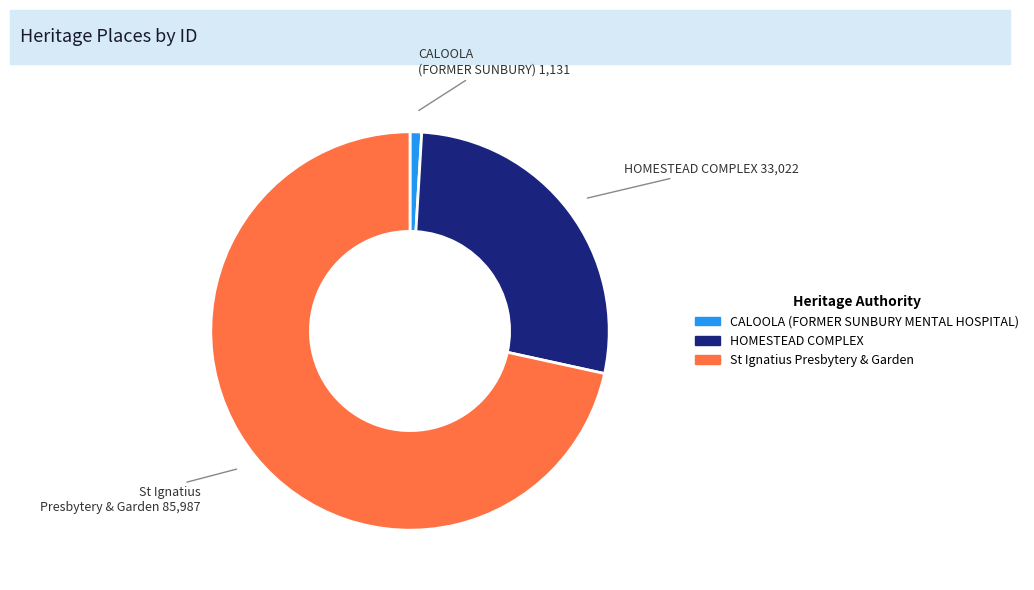

Between CALOOLA (FORMER SUNBURY MENTAL HOSPITAL) and St Ignatius Presbytery & Garden, which is larger?

St Ignatius Presbytery & Garden